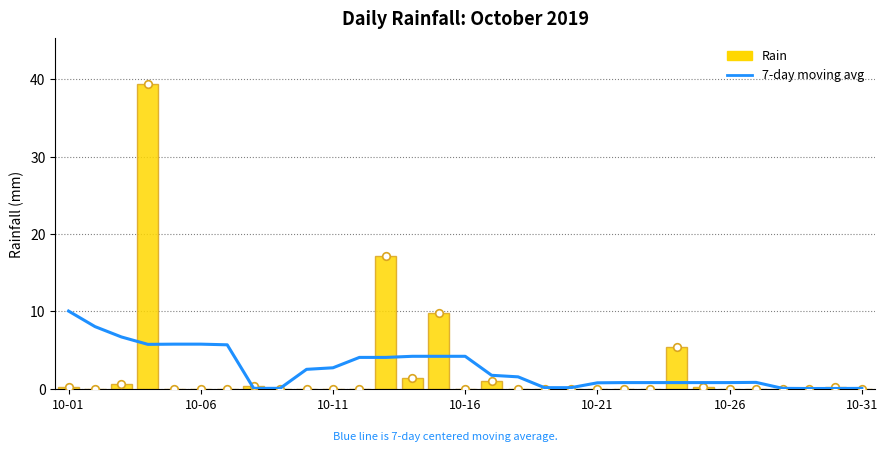

Is the value of rain at 8 greater than the value of 7-day moving avg at 10-26?

No